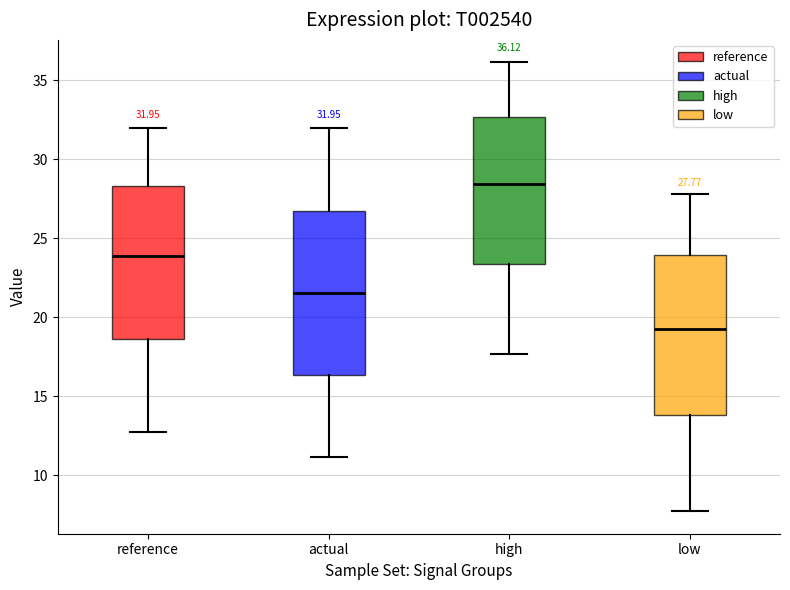

Which box has the lowest median line?

low